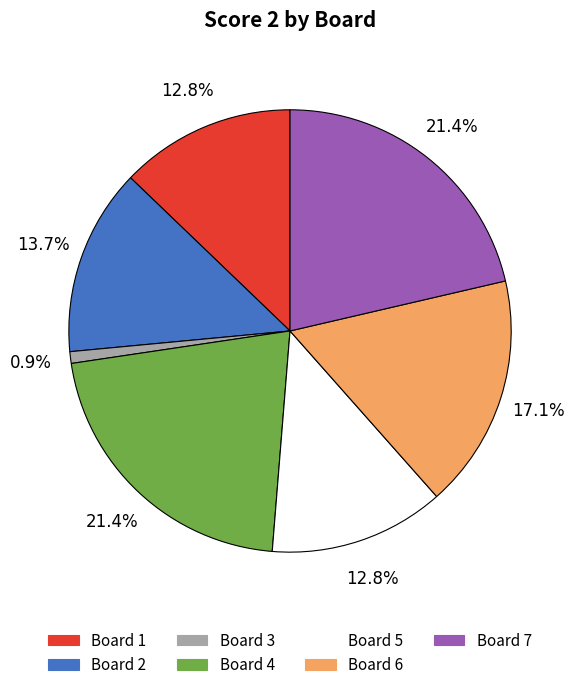

Count the number of slices in the pie.

7